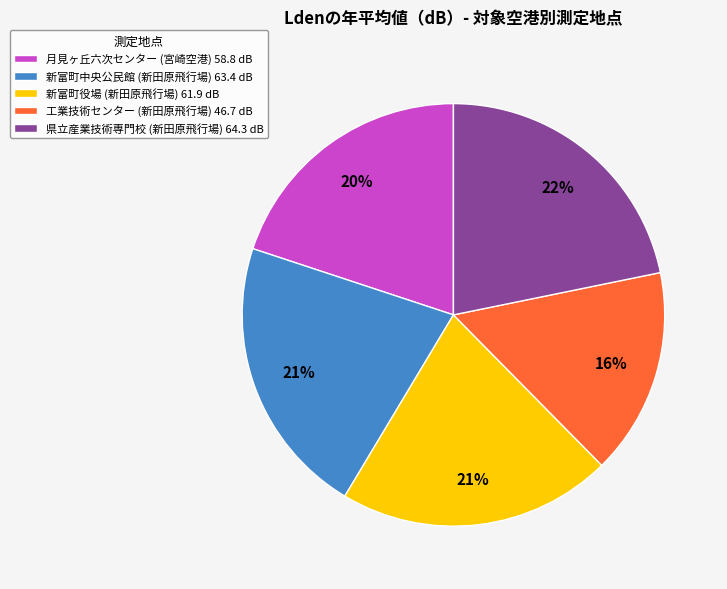

Is there a majority slice in this chart?

No